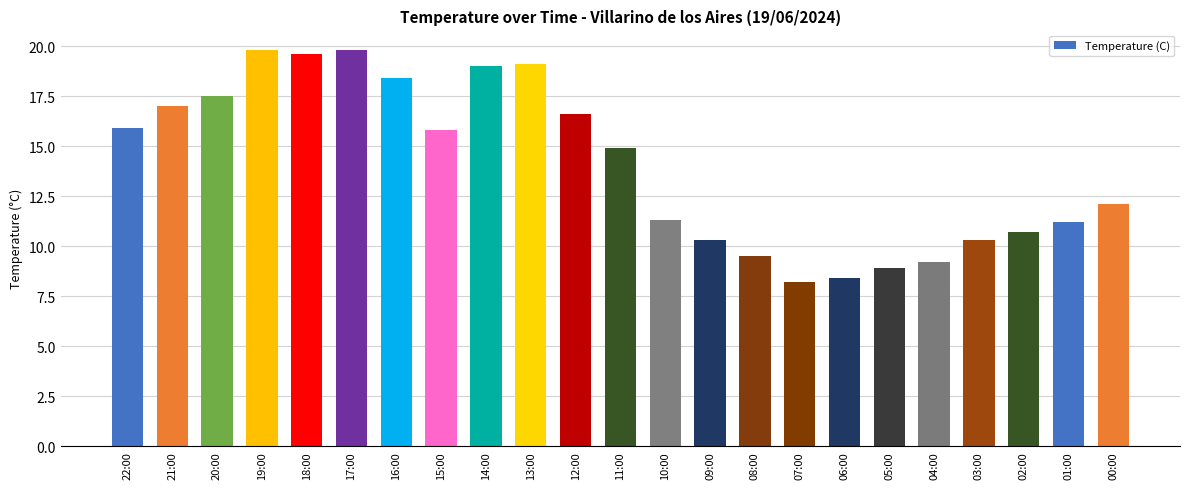

The chart shows a value of 19.1 at 01:00. True or false?

False